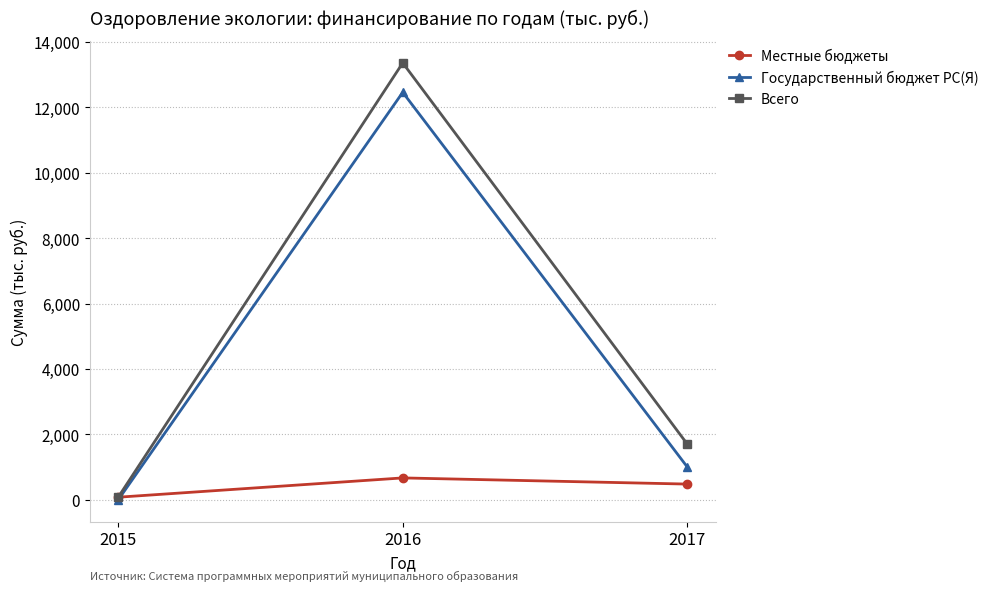

True or false: Государственный бюджет РС(Я) has a value of 4549.6 at 2015.

False